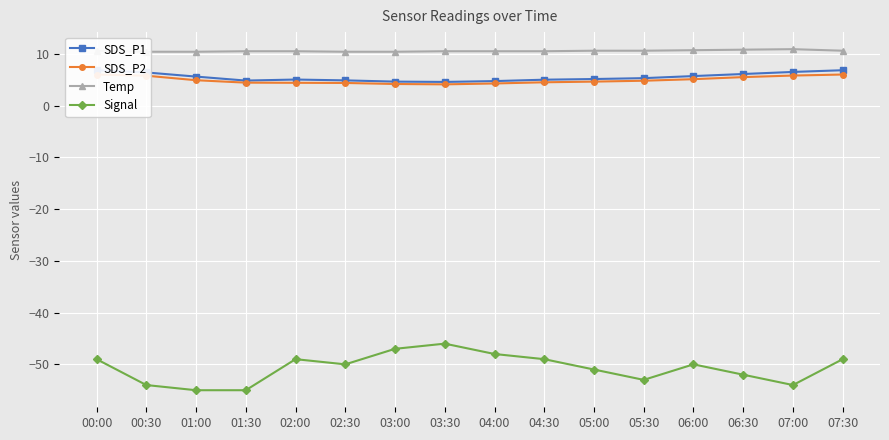

True or false: SDS_P2 and Temp cross at least once.

False